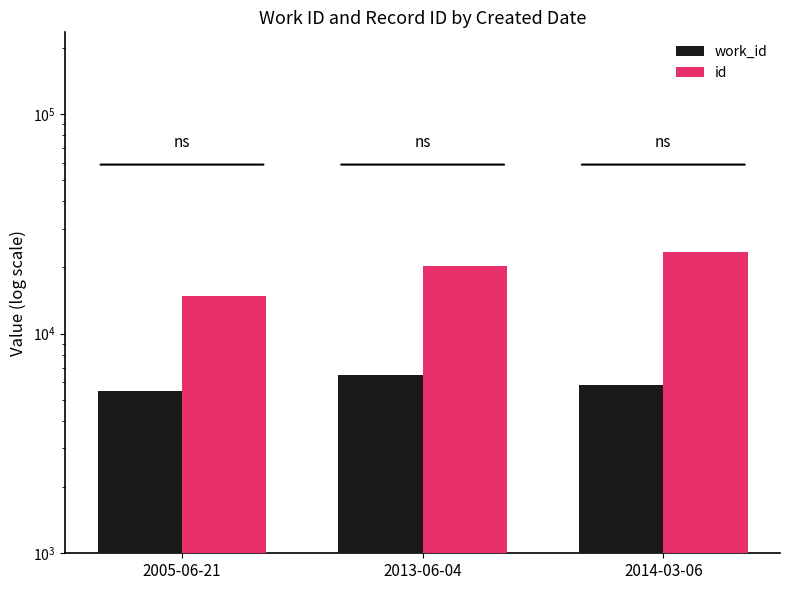

Is it true that work_id equals 6506 at 2013-06-04?

True